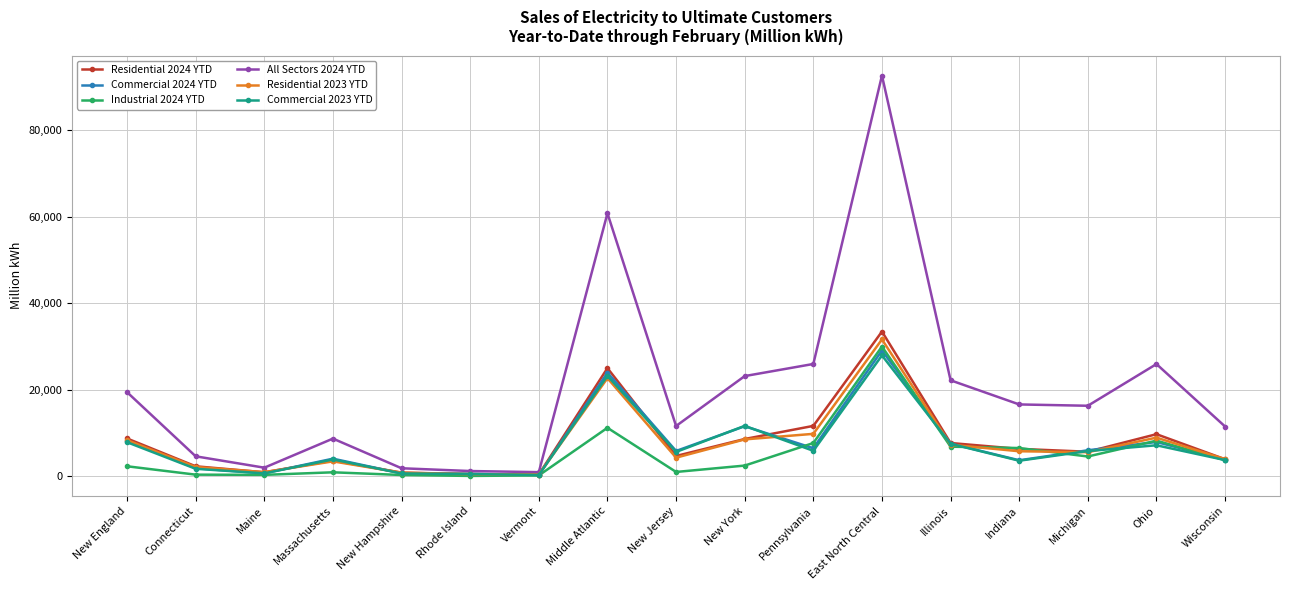

Is it true that Residential 2023 YTD equals 5590 at Michigan?

True